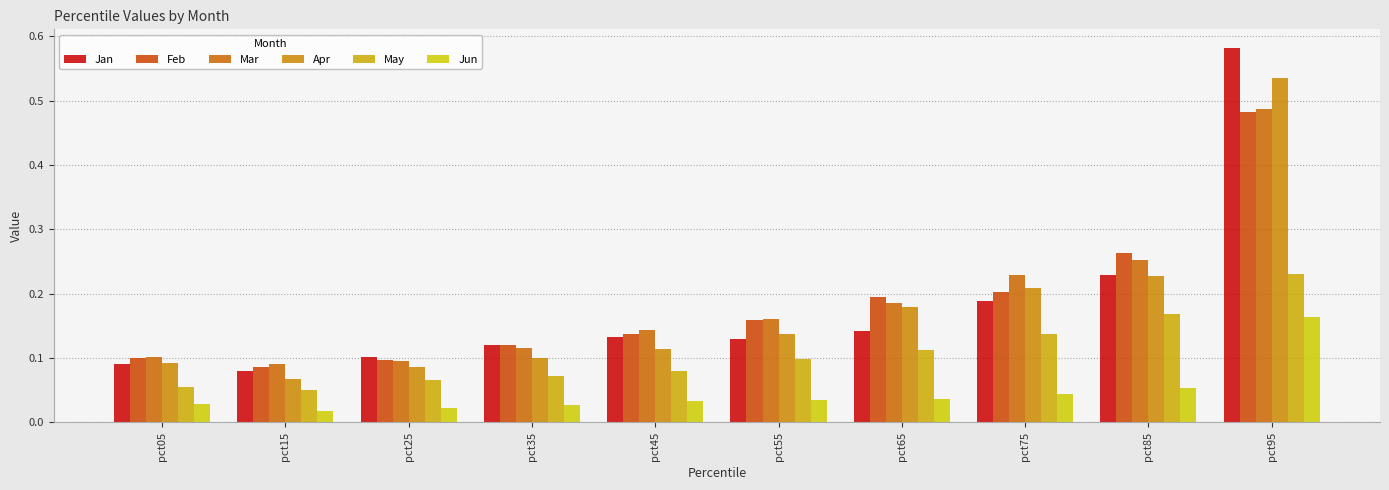

At which category does the chart reach its minimum across all series?

pct15